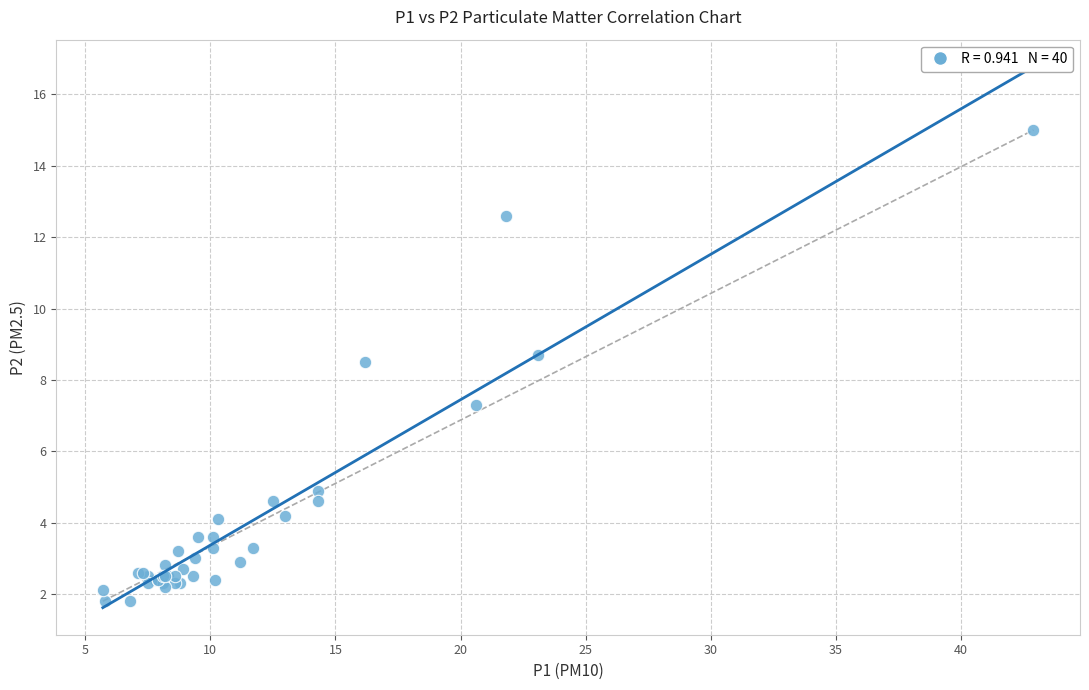

What Y value in the scatter plot is closest to 8?

8.5